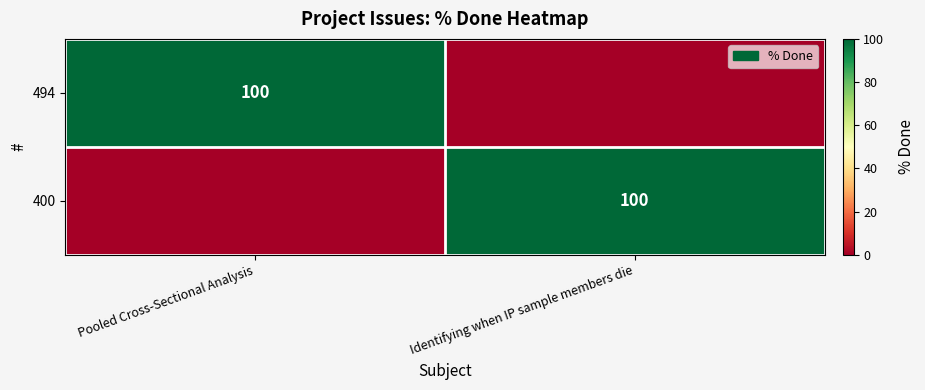

Is it true that 494 equals 100 at Pooled Cross-Sectional Analysis?

True